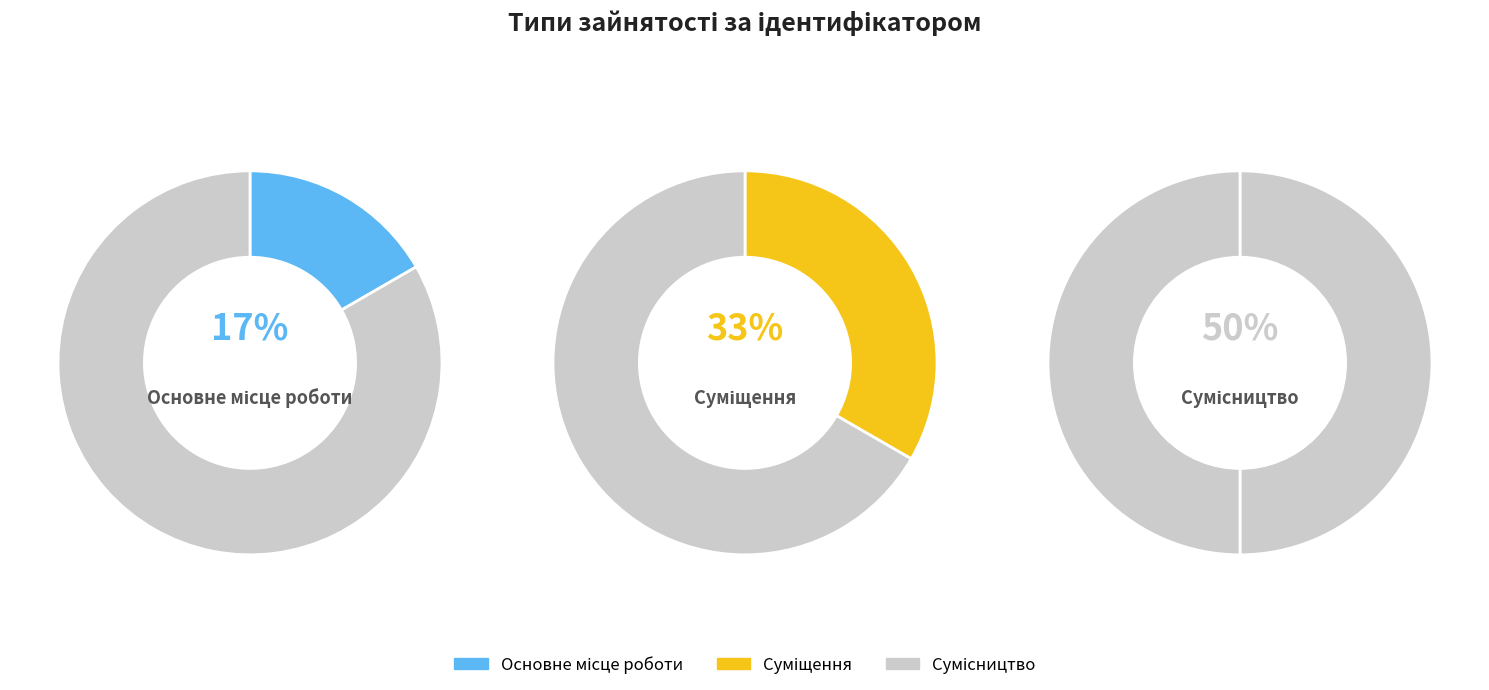

To the nearest percent, what is the difference between the Сумісництво and Суміщення slice percentages?

17%